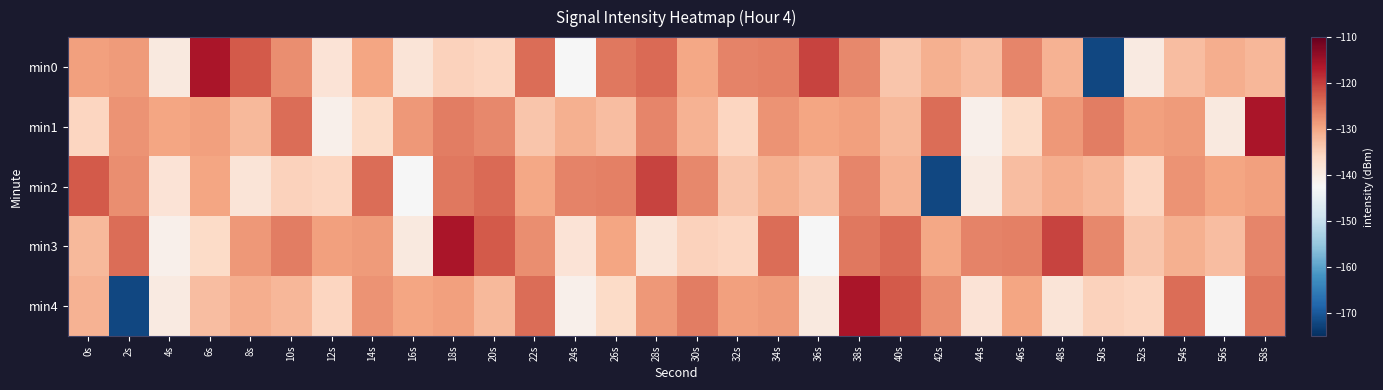

What is the spread (max minus min) of values at 58s?

15.8